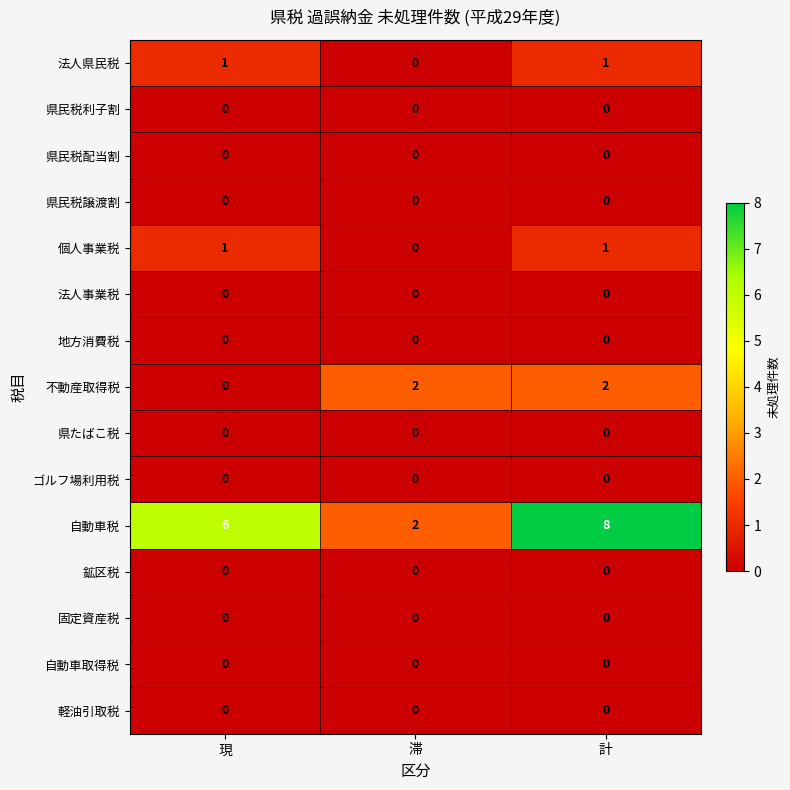

The 不動産取得税 series shows 3 at 計. True or false?

False